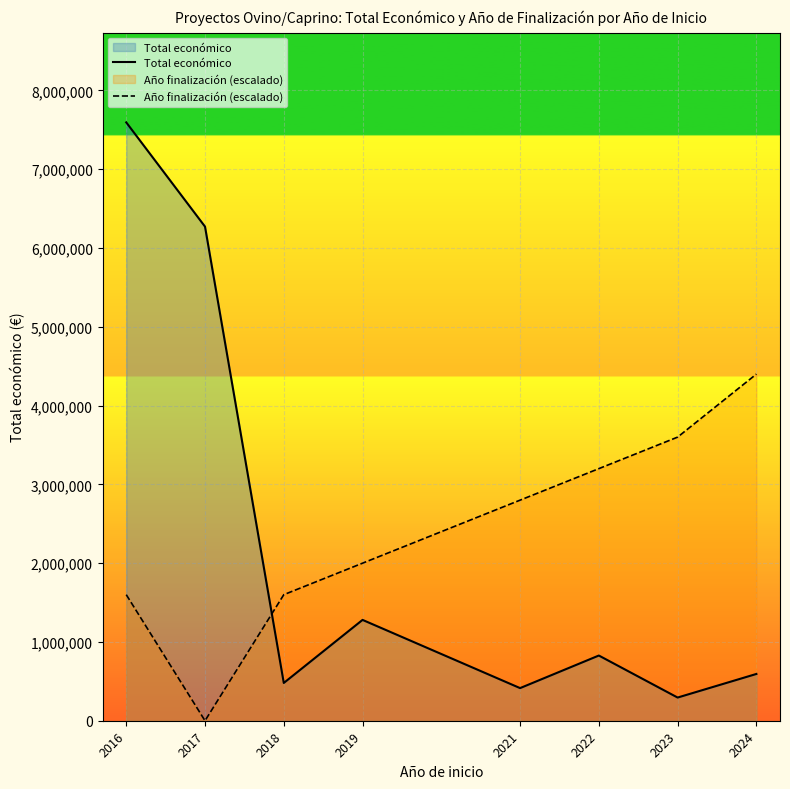

How many series are shown in this chart?

2